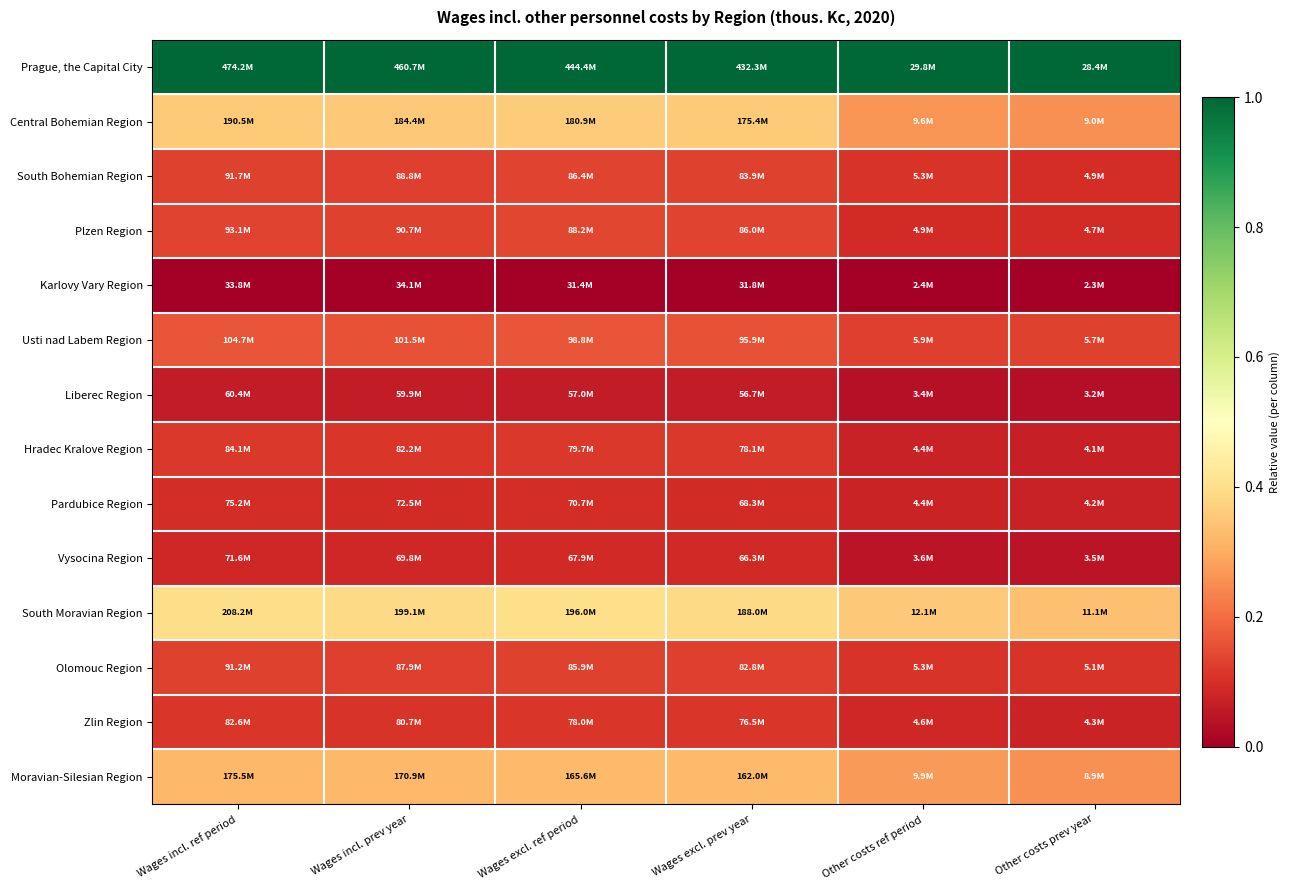

How many data points does each series have?

6